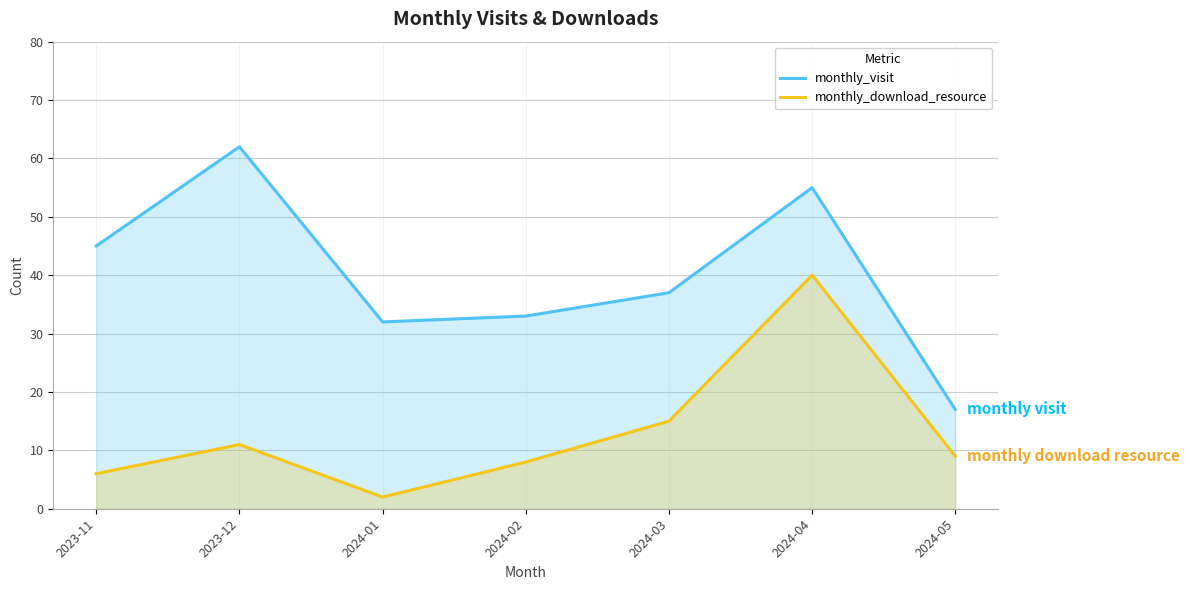

What is the value of the monthly_download_resource point at the 1st from the left?

6